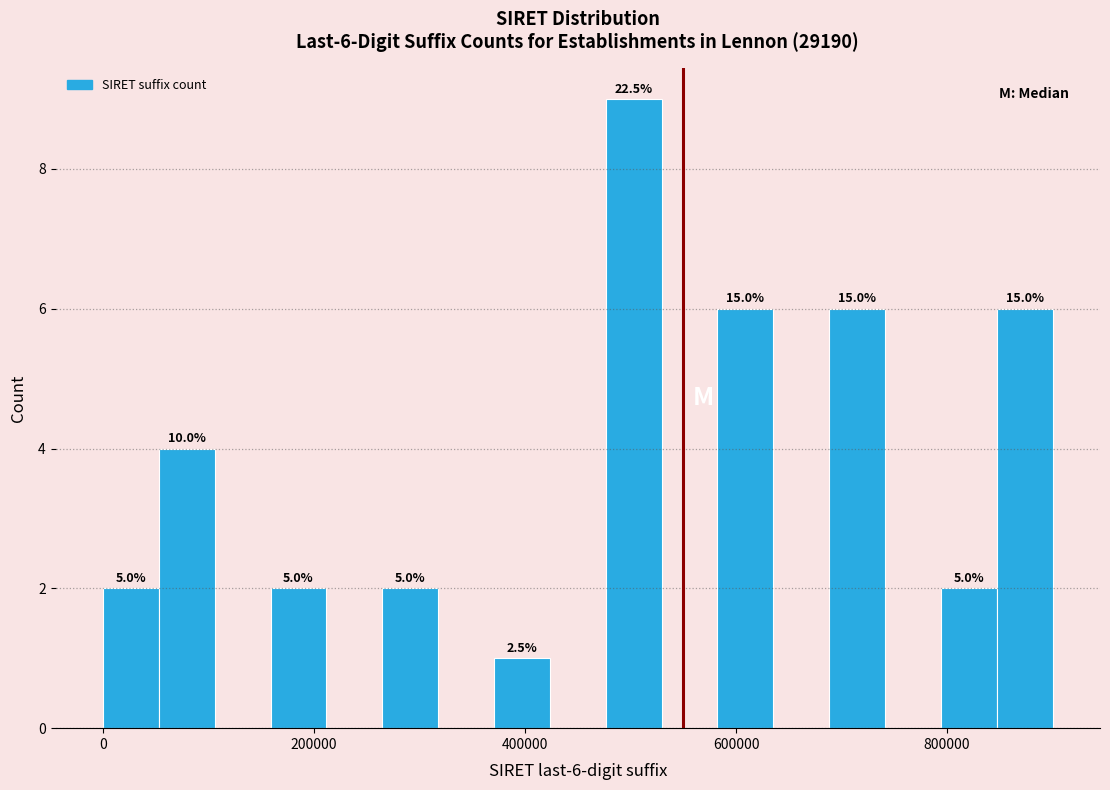

Around what value on the x-axis is the tallest bar? Give the approximate position of its centre, as read against the axis.

500000